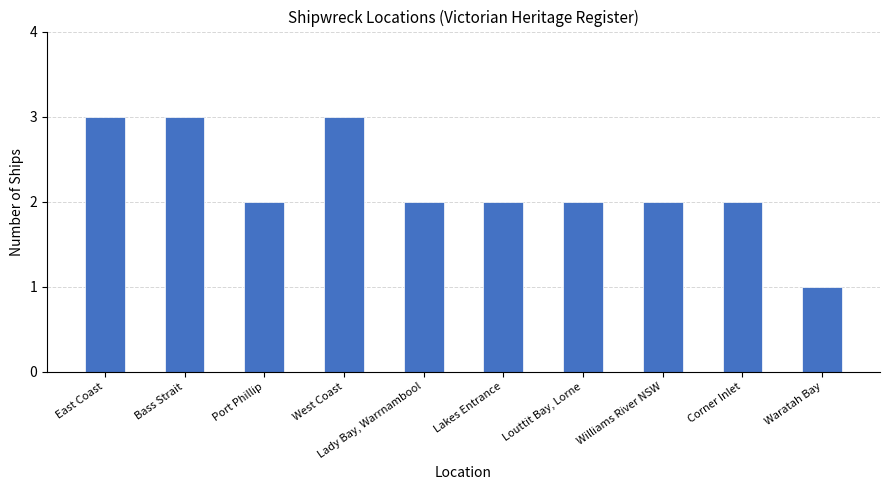

Is it true that the value at Williams River NSW is 0?

False